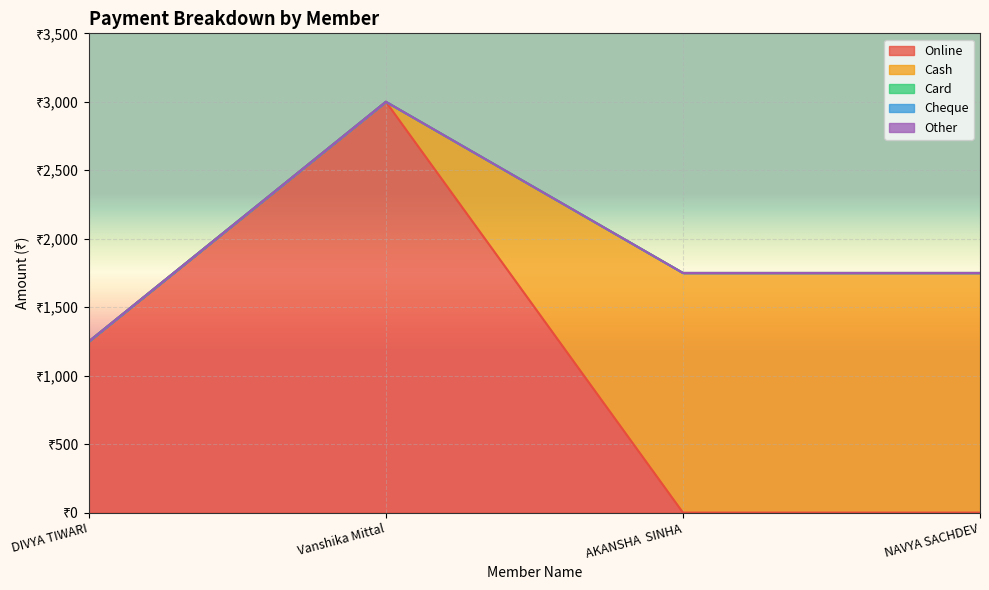

True or false: Cheque has a value of 0 at AKANSHA  SINHA.

True